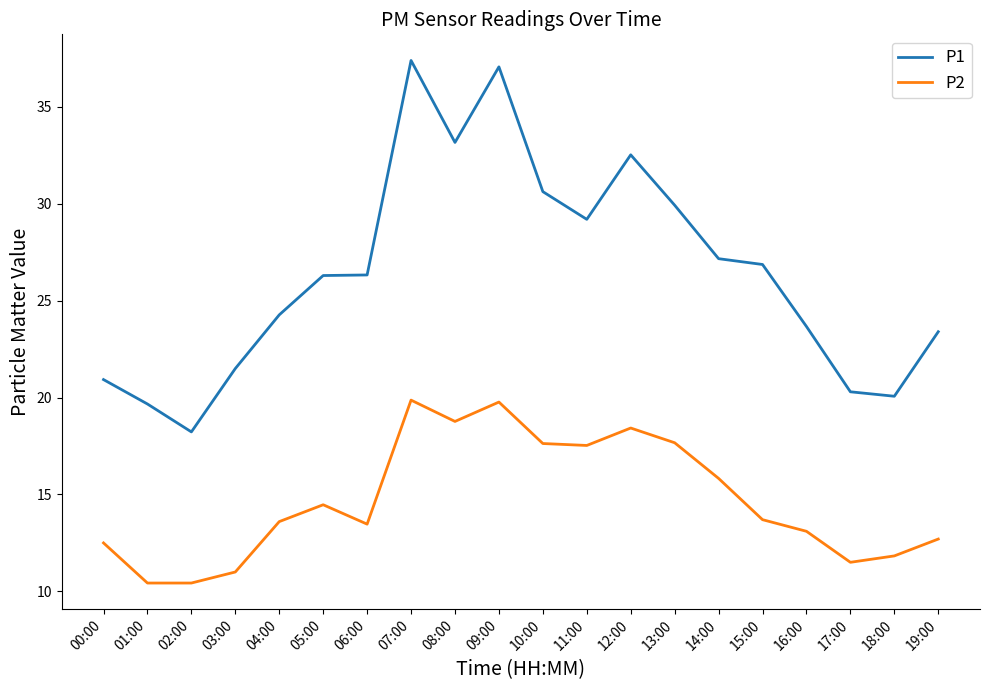

Which label corresponds to the largest value in the chart?

07:00